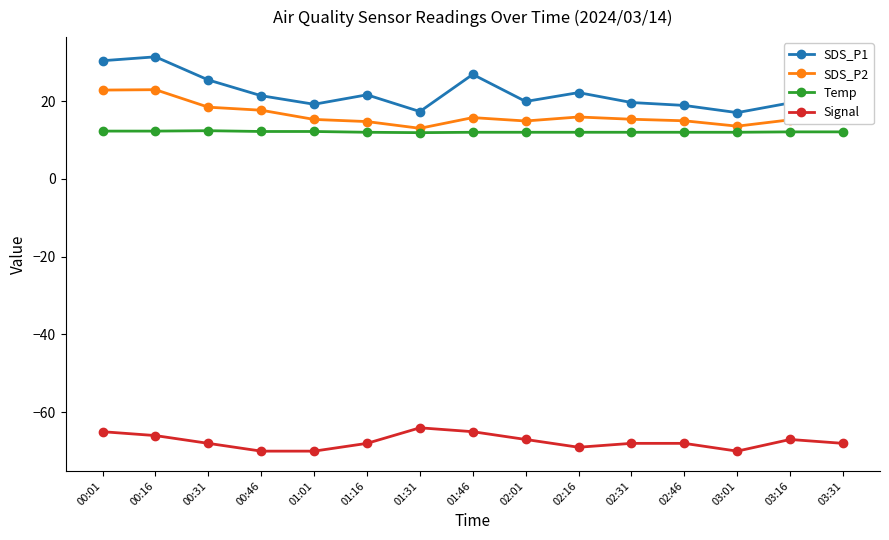

Which series changed the most between 01:16 and 03:01?

SDS_P1